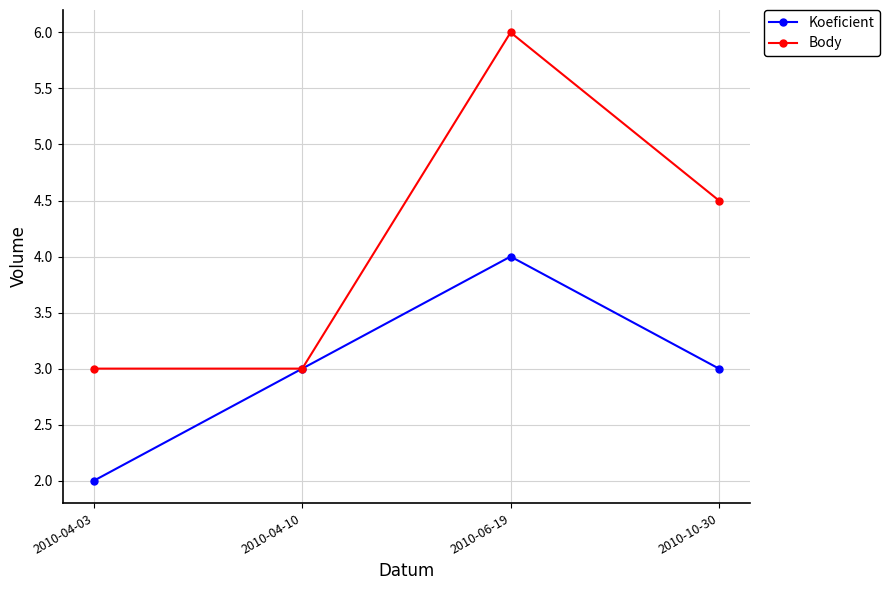

What is the average value of the Koeficient series?

3.0